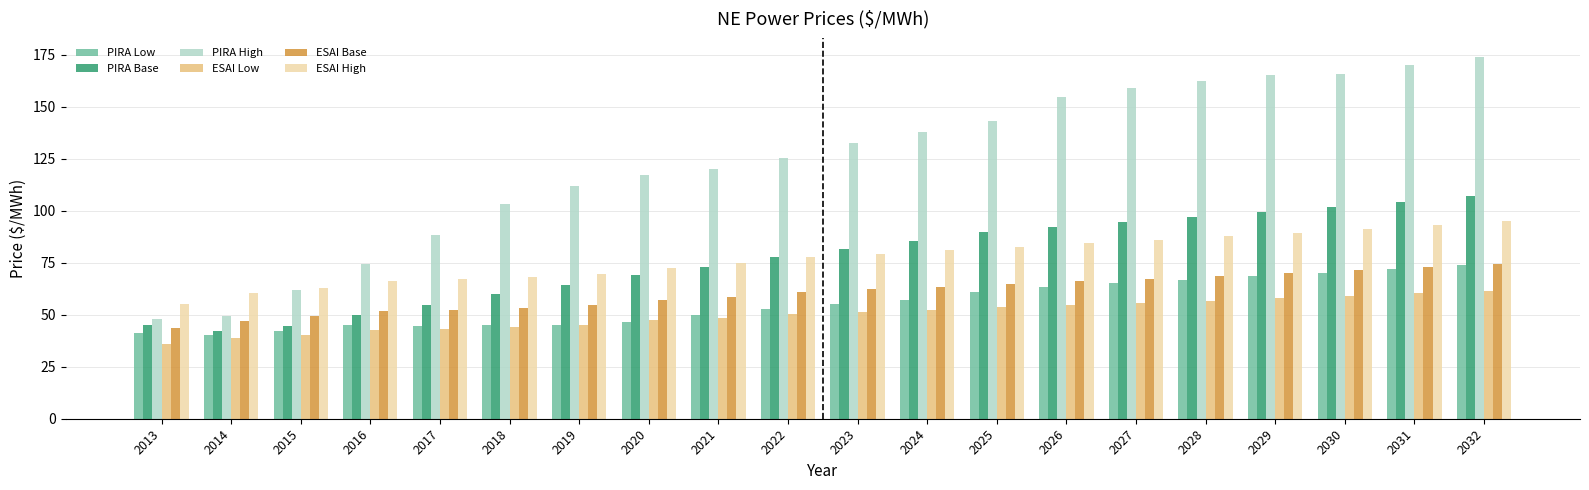

What is the difference between the maximum and minimum values in the ESAI Base series?

31.0